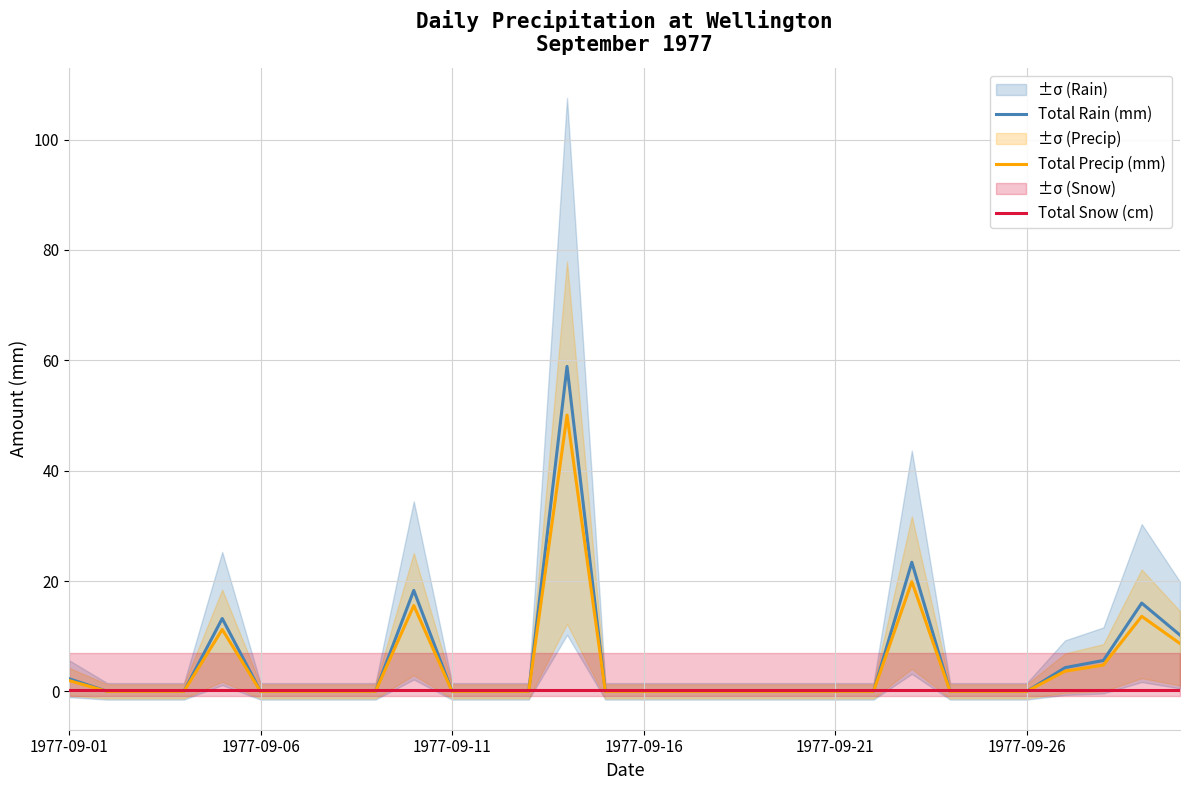

Reading left to right, what are all the values shown in this chart?

Total Rain (mm): 2.3	0.0	0.0	0.0	13.2	0.0	0.0	0.0	0.0	18.3	0.0	0.0	0.0	58.9	0.0	0.0	0.0	0.0	0.0	0.0	0.0	0.0	23.4	0.0	0.0	0.0	4.3	5.6	16.0	10.2
Total Precip (mm): 2.0	0.0	0.0	0.0	11.2	0.0	0.0	0.0	0.0	15.6	0.0	0.0	0.0	50.1	0.0	0.0	0.0	0.0	0.0	0.0	0.0	0.0	19.9	0.0	0.0	0.0	3.7	4.8	13.6	8.7
Total Snow (cm): 0.2	0.2	0.2	0.2	0.2	0.2	0.2	0.2	0.2	0.2	0.2	0.2	0.2	0.2	0.2	0.2	0.2	0.2	0.2	0.2	0.2	0.2	0.2	0.2	0.2	0.2	0.2	0.2	0.2	0.2